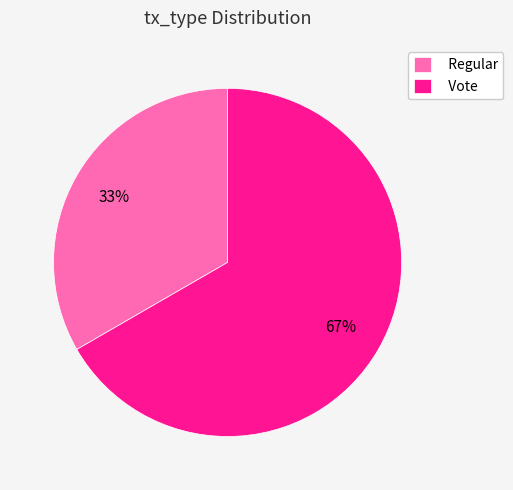

The Vote slice represents 82% of the pie. True or false?

False